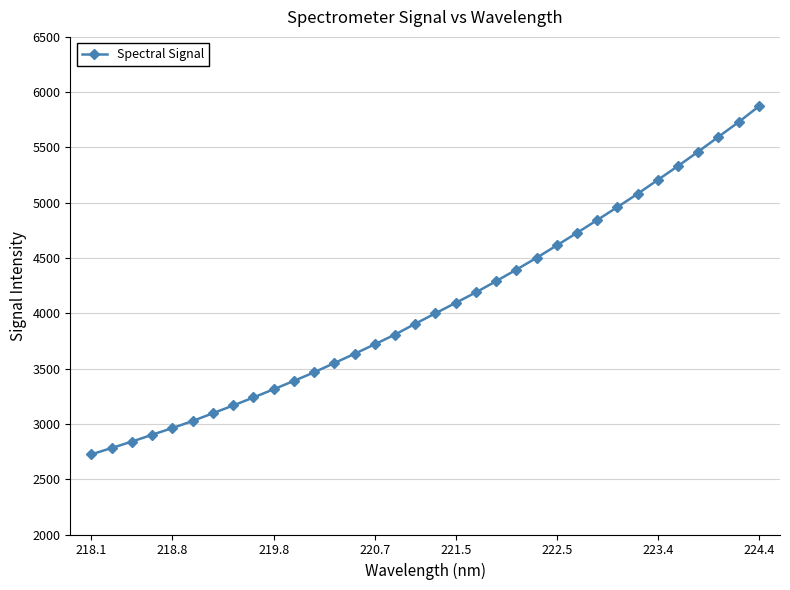

What is the value of the 23rd point from the left?

4502.0